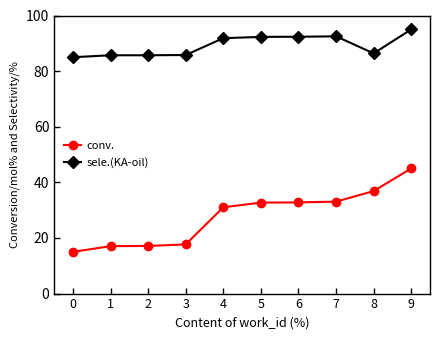

What is the value of the sele.(KA-oil) point at the 6th from the left?

92.3